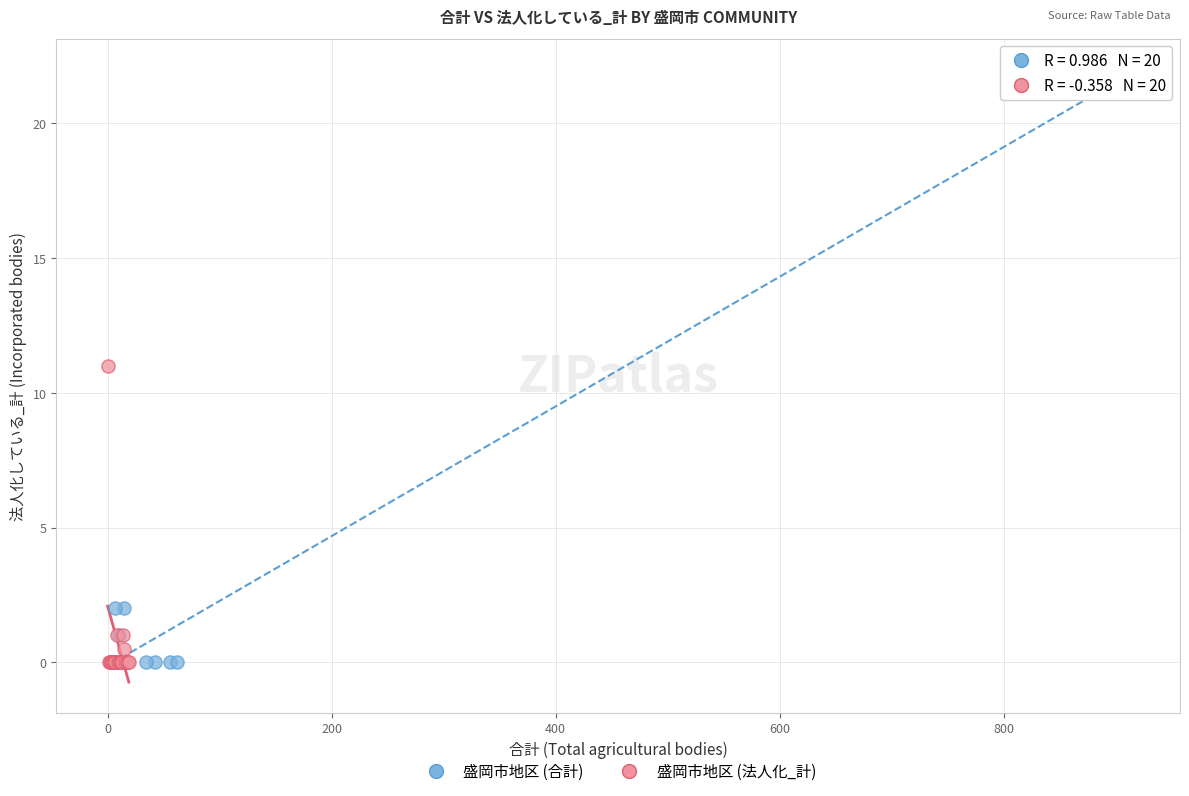

Which series reaches the maximum Y coordinate?

盛岡市地区 (合計)